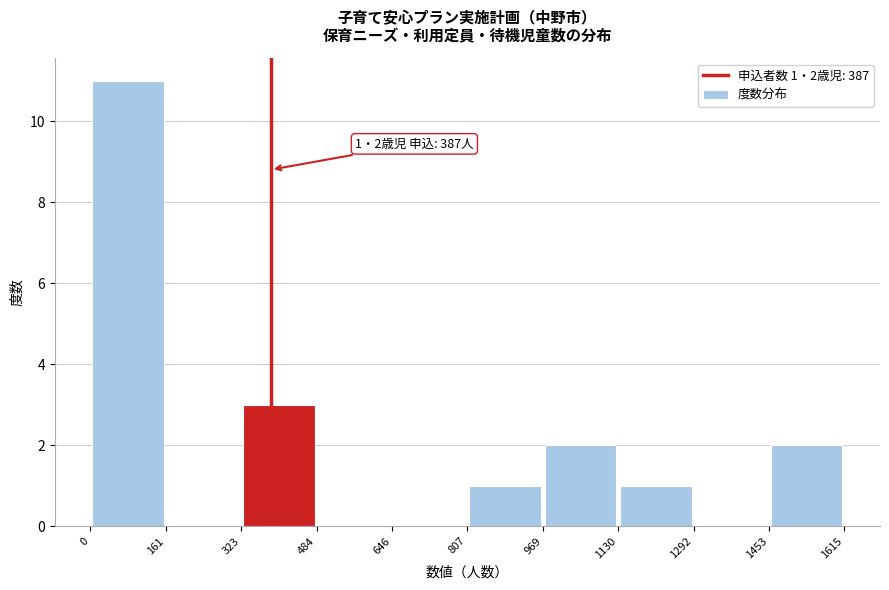

Which range on the x-axis has the tallest bar?

0 to 161